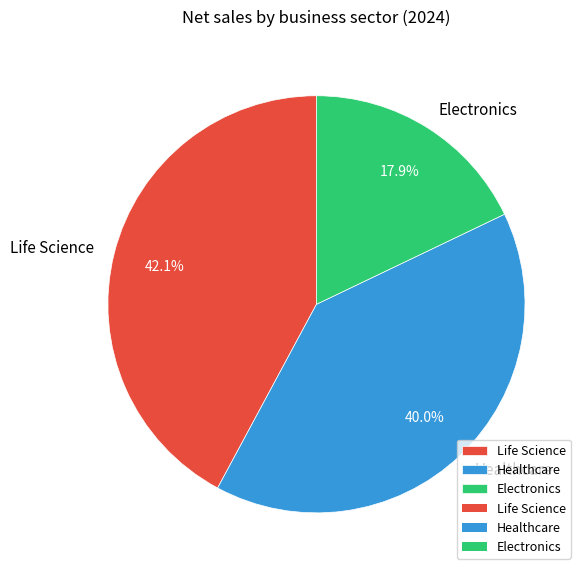

Rank the categories by value from lowest to highest.

Electronics, Healthcare, Life Science